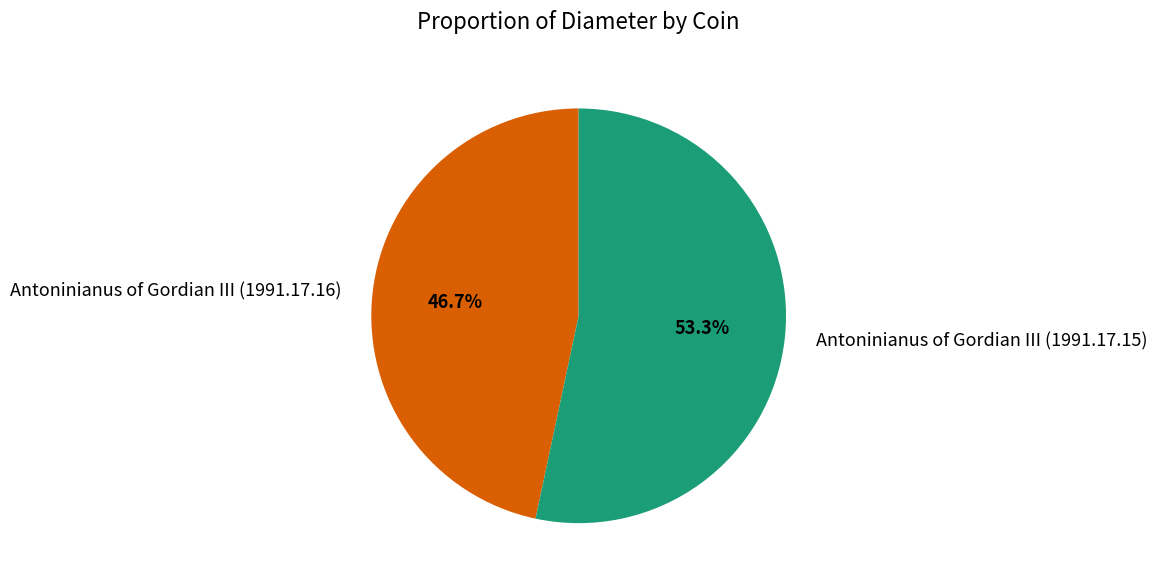

To the nearest percent, what is the average slice percentage?

50%